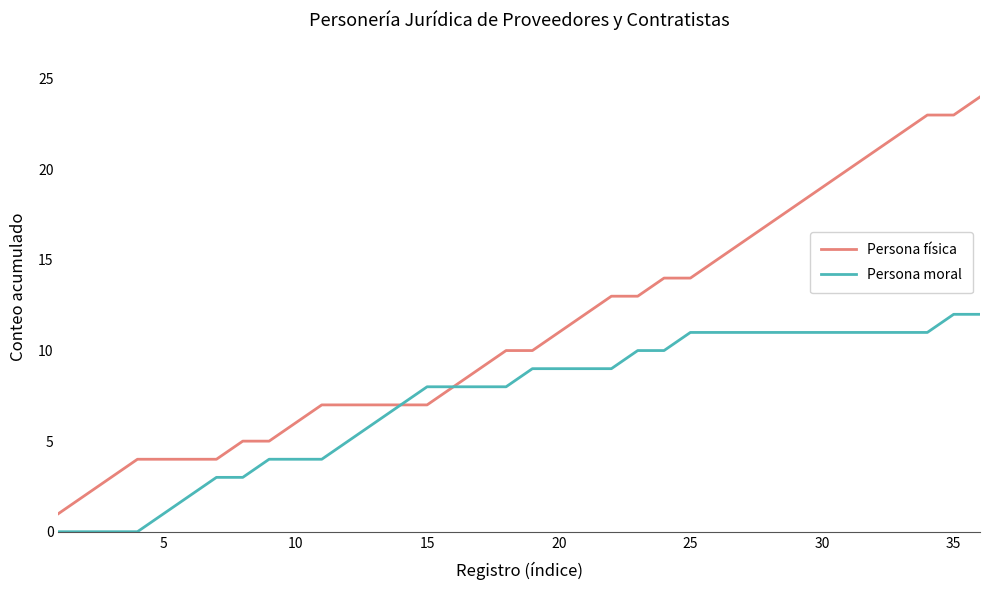

Reading left to right, list all the values displayed in this chart.

Persona física: 1	2	3	4	4	4	4	5	5	6	7	7	7	7	7	8	9	10	10	11	12	13	13	14	14	15	16	17	18	19	20	21	22	23	23	24
Persona moral: 0	0	0	0	1	2	3	3	4	4	4	5	6	7	8	8	8	8	9	9	9	9	10	10	11	11	11	11	11	11	11	11	11	11	12	12